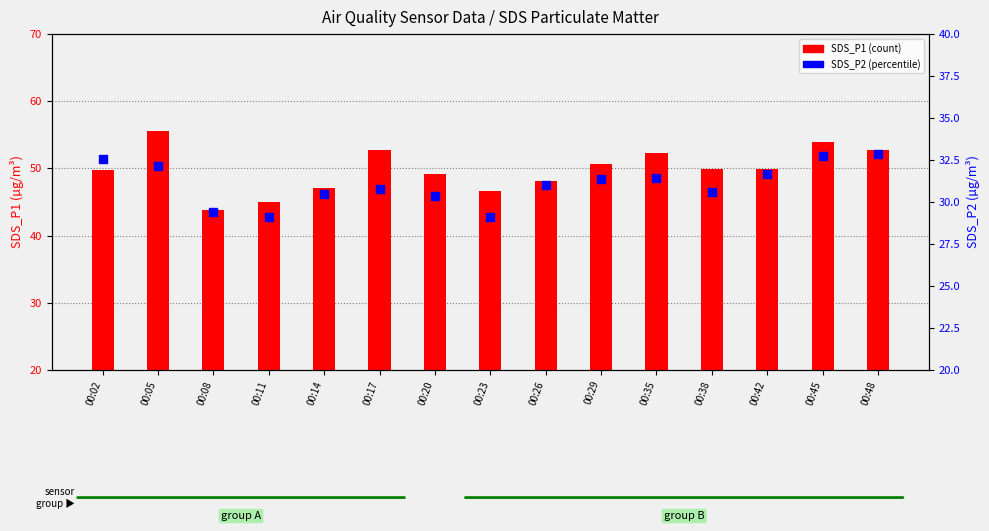

Which series reaches the maximum Y coordinate?

SDS_P1